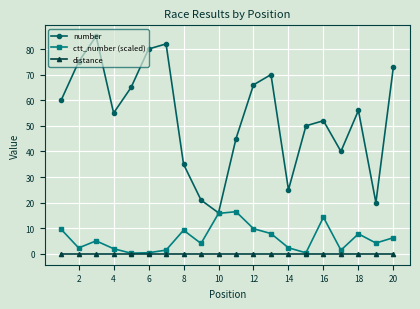

In number, how many points are higher than both neighbors (excluding endpoints)?

5